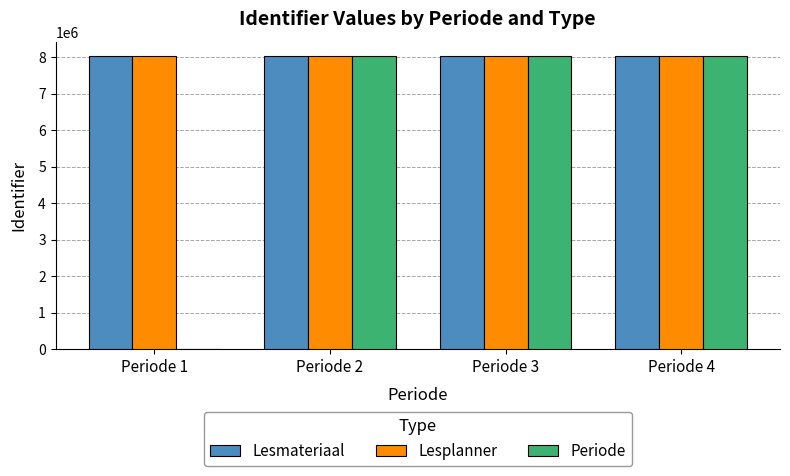

What is the sum of all Lesmateriaal values?

32114948